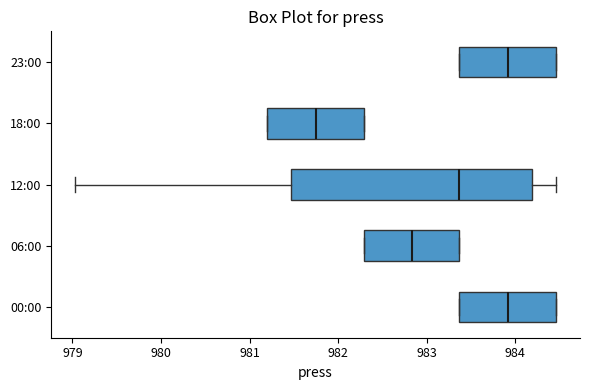

Where does the median line of the box for 18:00 sit on the x-axis? The values are not printed on the chart, so give them approximately, as read against the axis.

981.7